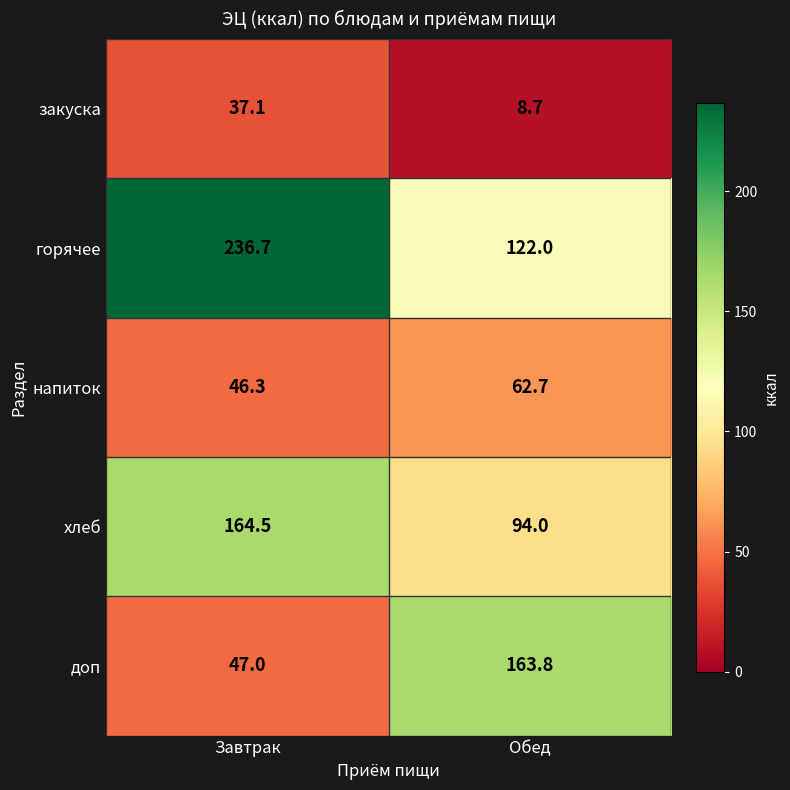

What is the average value of the доп series?

105.4